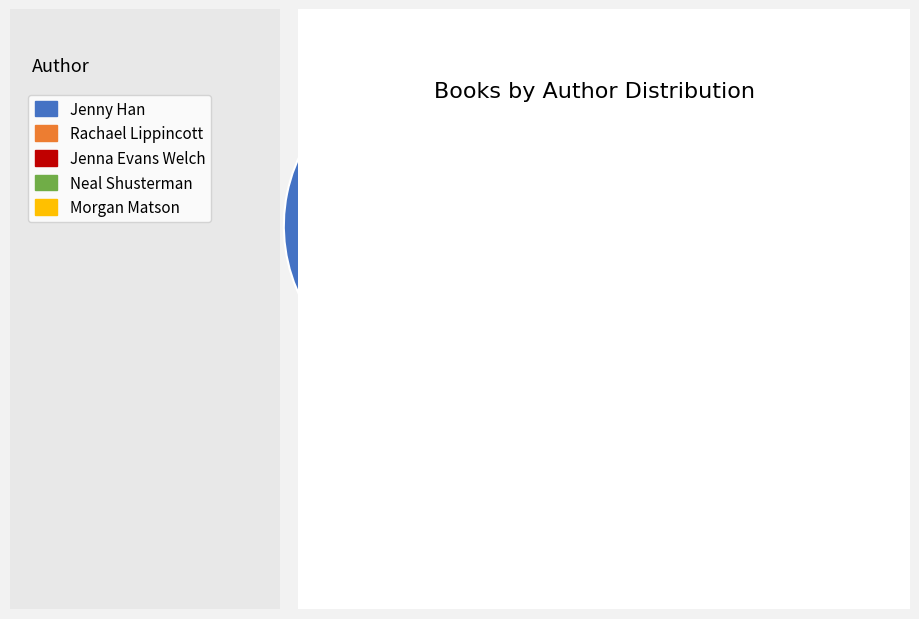

Is there a majority slice in this chart?

No